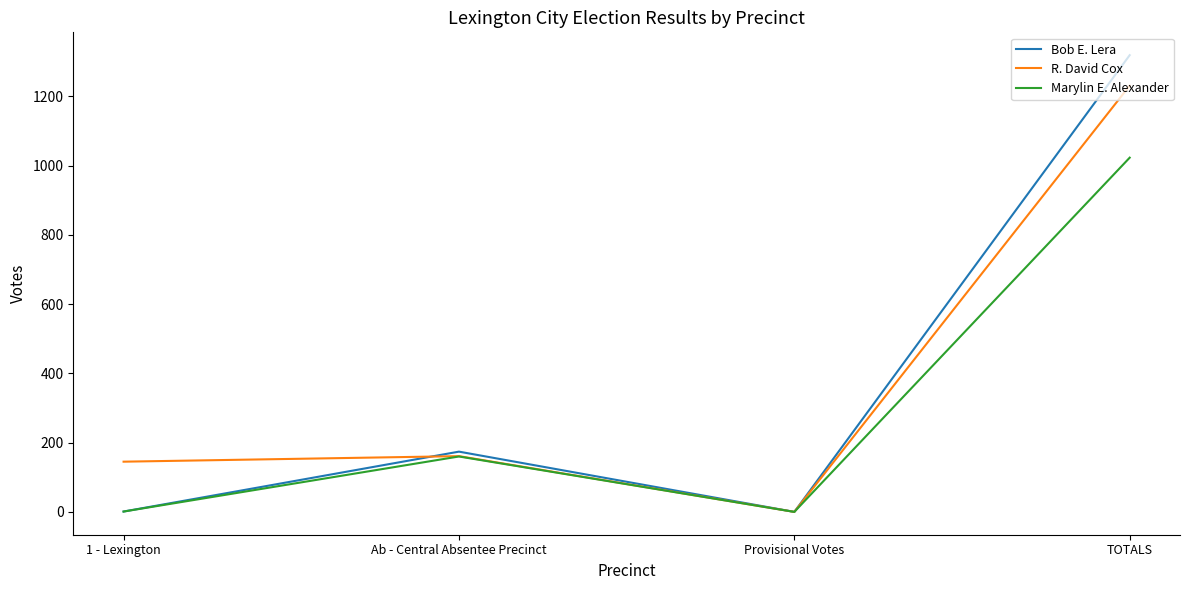

List the series in order of their peak value, lowest first.

Marylin E. Alexander, R. David Cox, Bob E. Lera